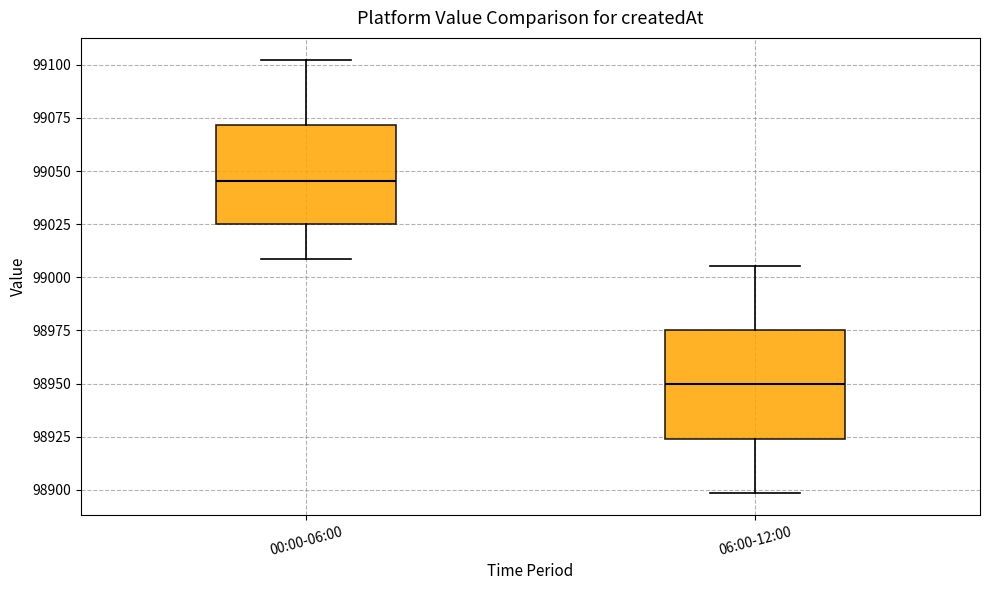

Reading left to right, read every box against the y-axis: the position of its median line, the range the box covers, and the ends of its whiskers. The values are not printed on the chart, so give them approximately, as read against the axis.

00:00-06:00: median 99045, box 99025 to 99070, whiskers 99010 to 99100
06:00-12:00: median 98950, box 98925 to 98975, whiskers 98900 to 99005